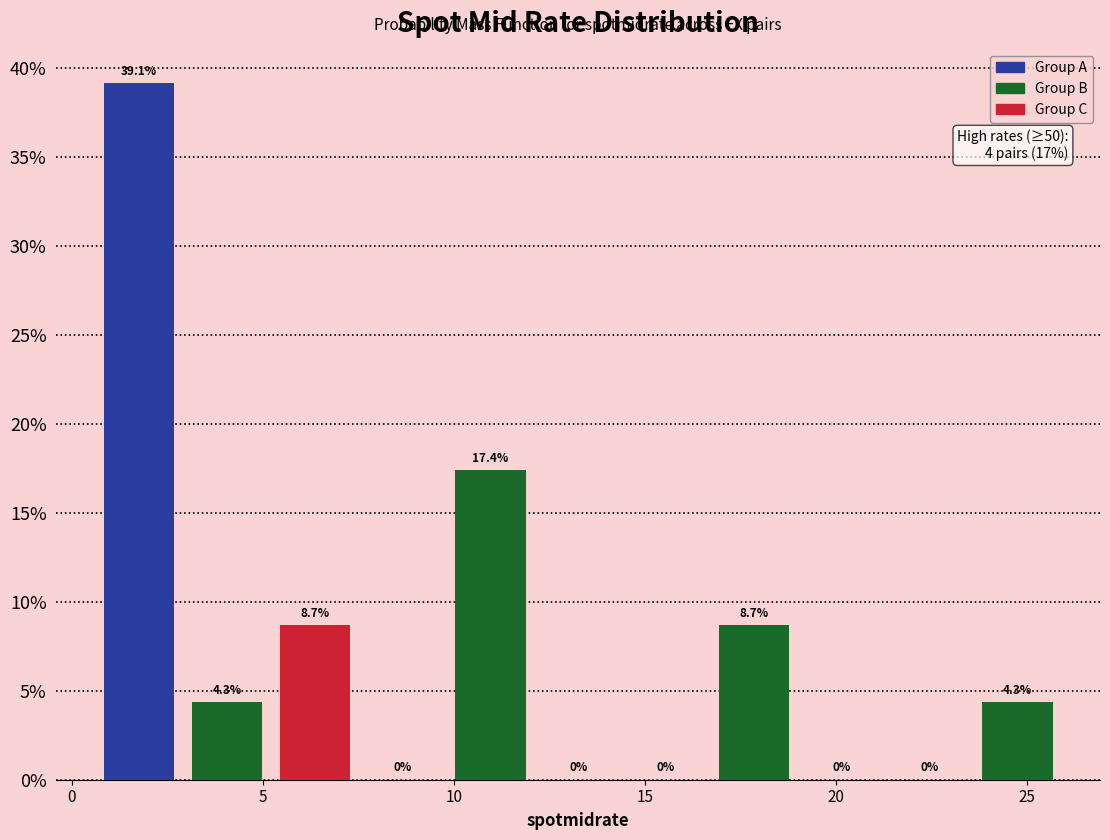

Which range on the x-axis has the tallest bar?

0.5 to 3.0